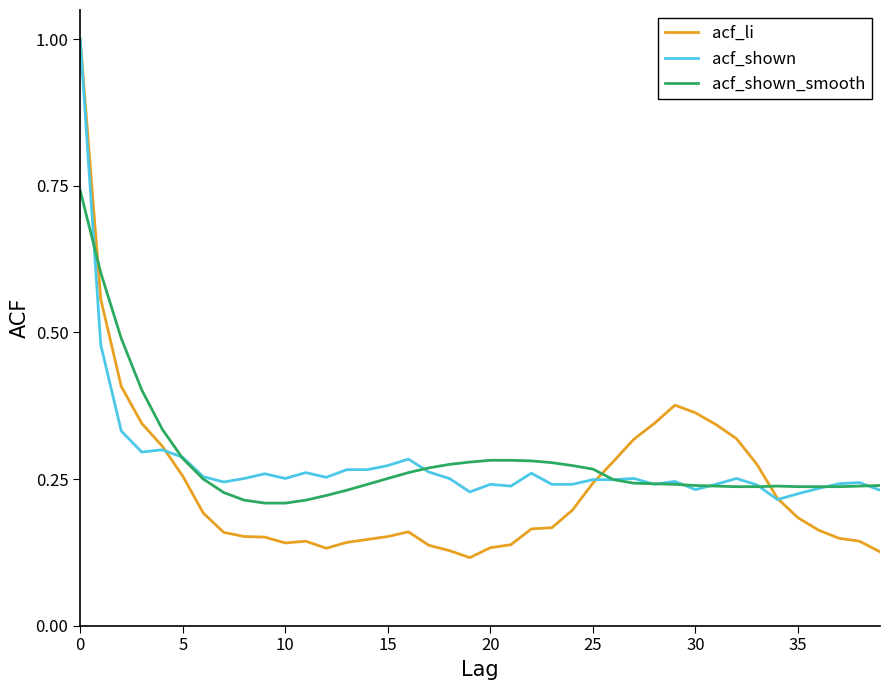

What is the greatest value displayed?

1.0